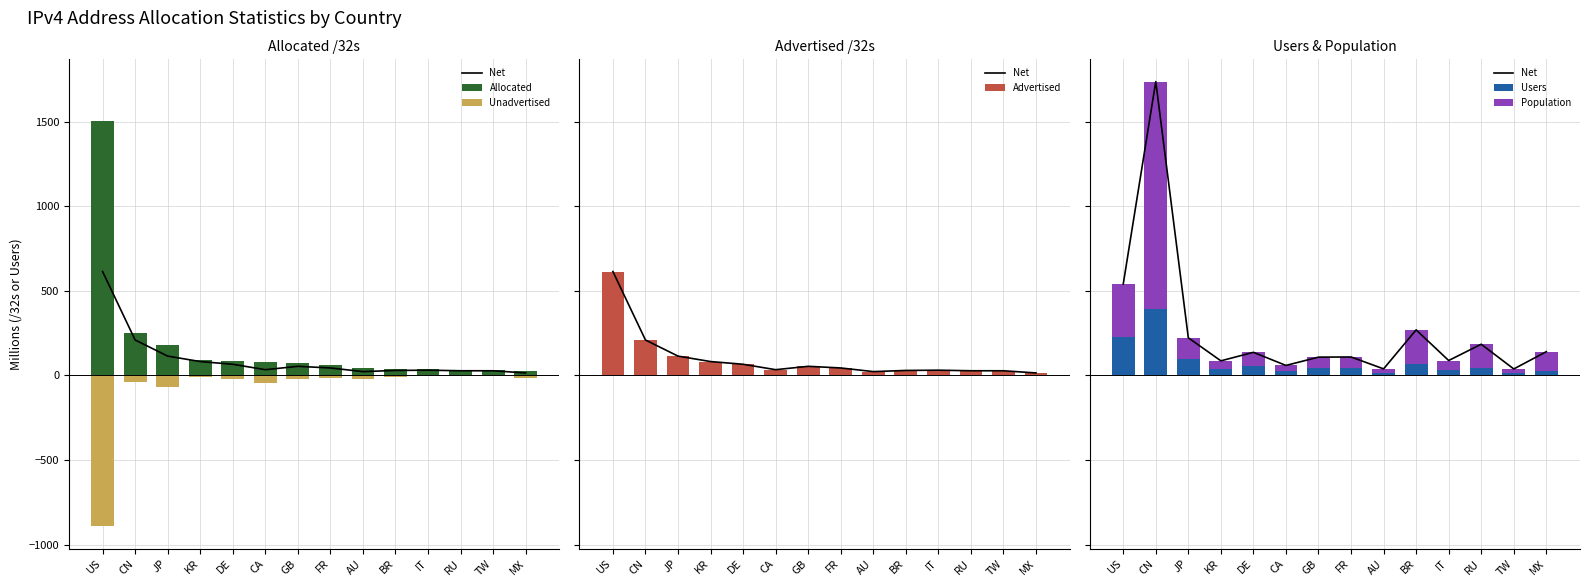

At AU, list the series in order from smallest to largest.

Unadvertised, Users, Population, Advertised, Net, Allocated